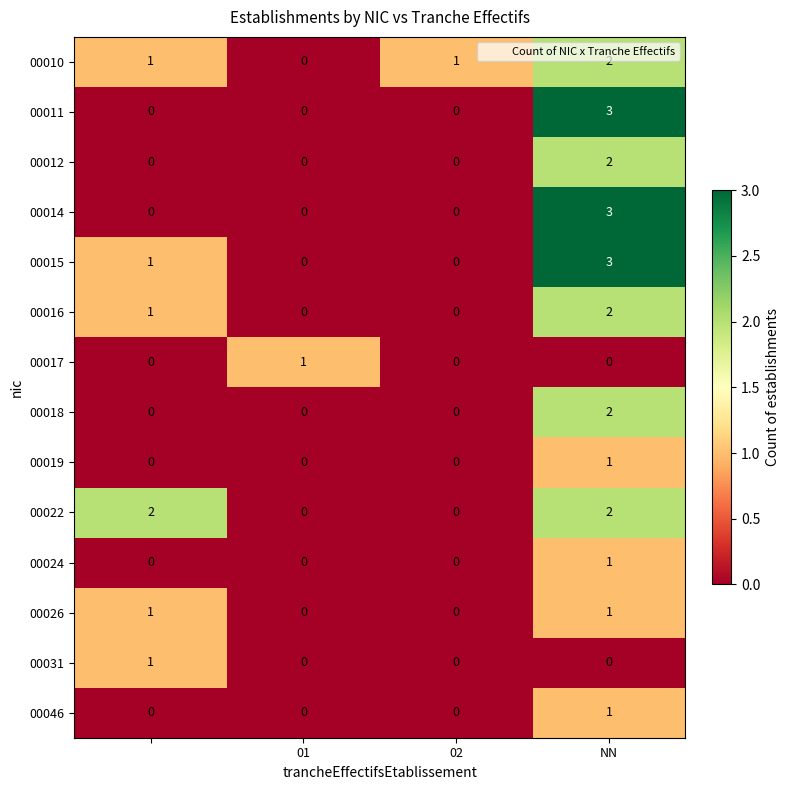

What is the maximum value shown in the chart?

3